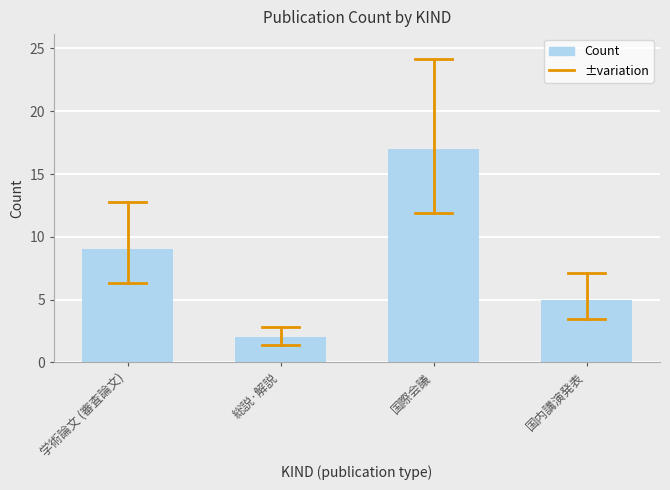

What value does the data have at 国際会議, to the nearest 10?

20